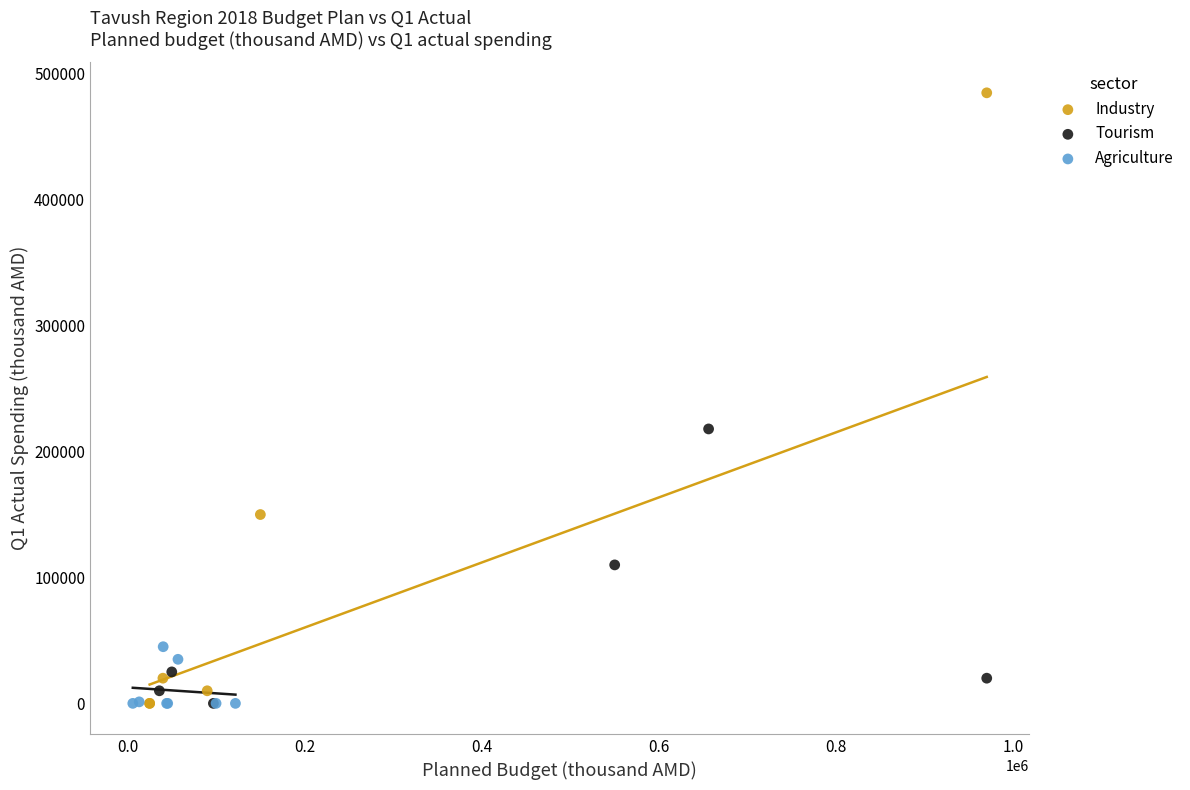

Which series has the largest Y range (max minus min)?

Industry